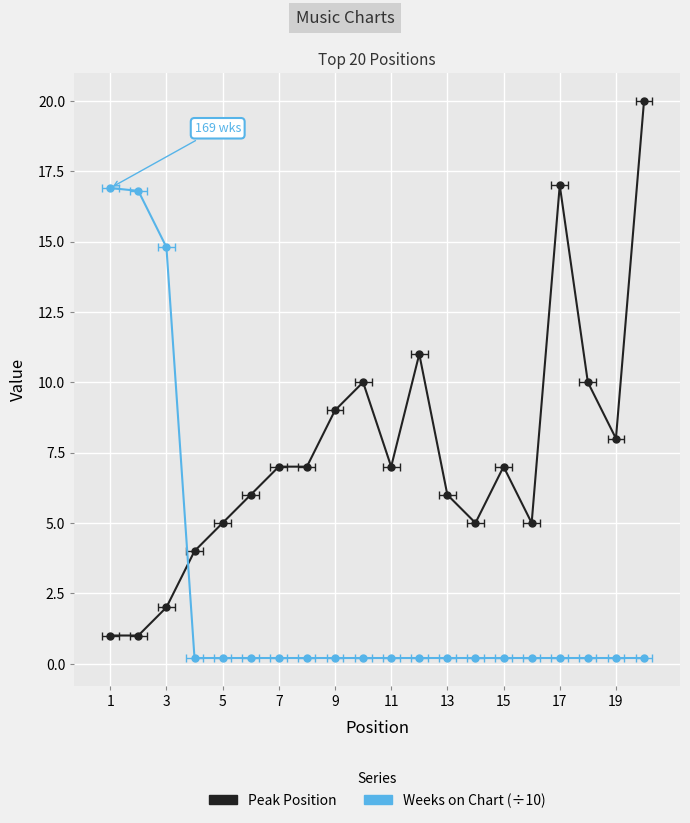

True or false: Peak Position has more than 1 points higher than both neighbors.

True